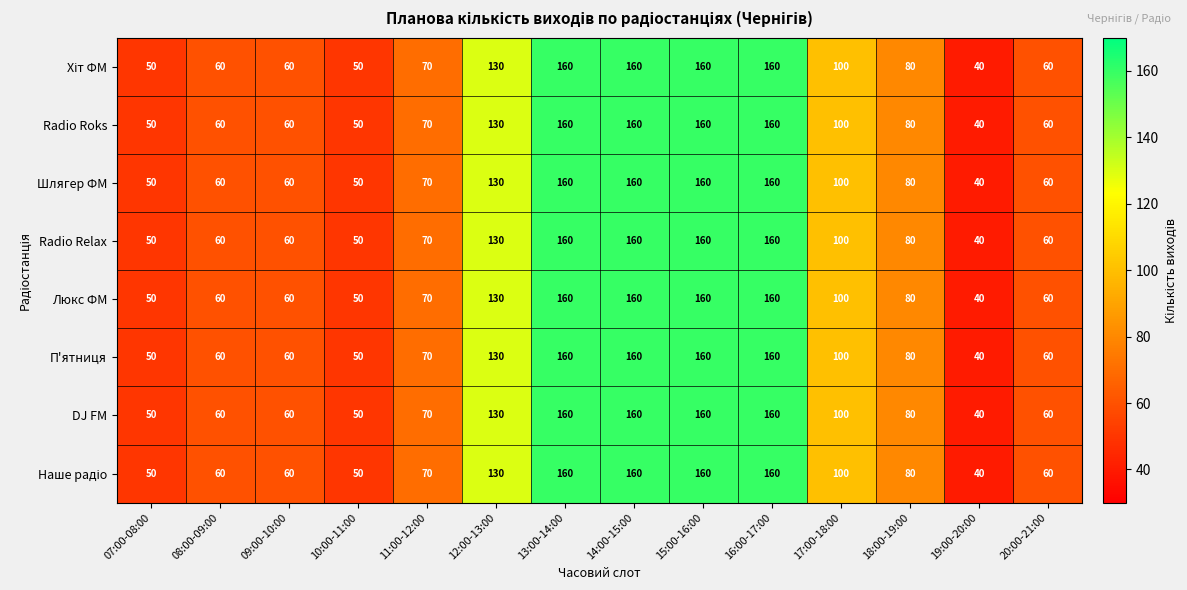

What is the difference between the Люкс ФМ values at 09:00-10:00 and 16:00-17:00?

100